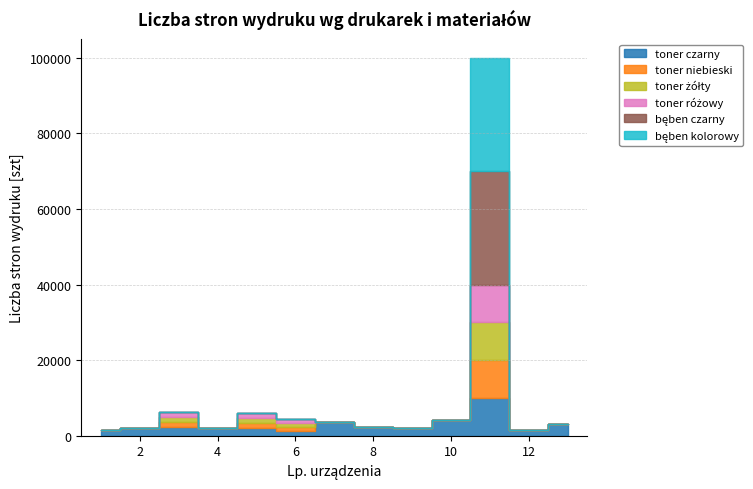

Is the value of toner niebieski at 1 greater than the value of toner różowy at 1?

No